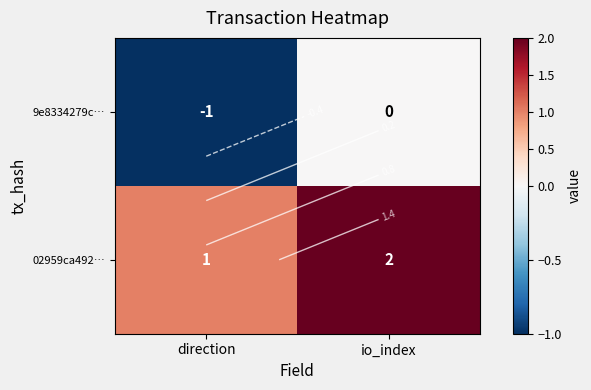

At how many categories does at least one series exceed 0?

2